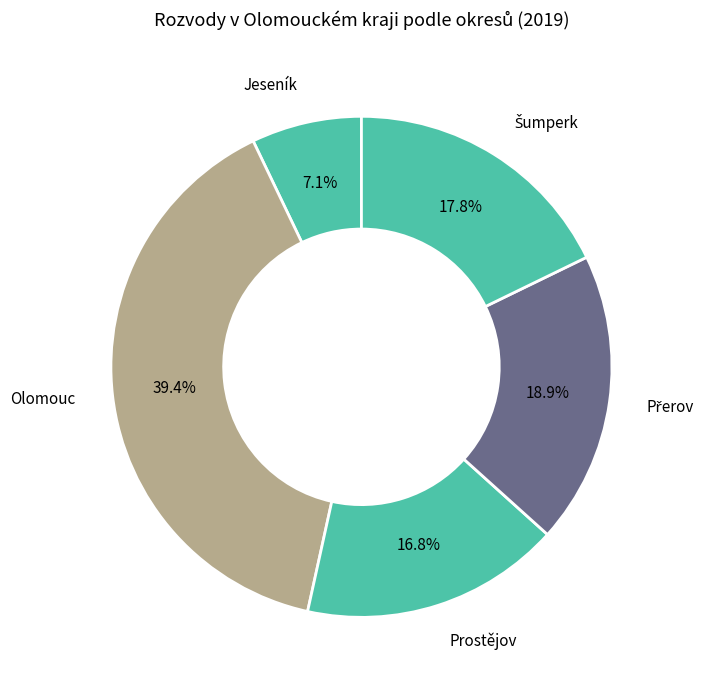

How many segments does this pie chart have?

5